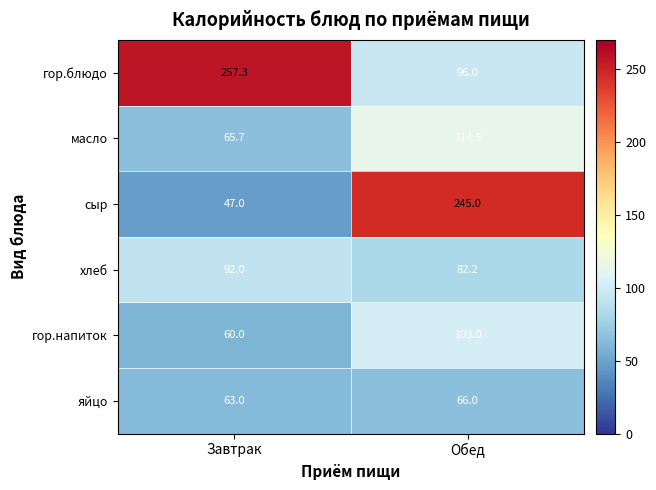

Rank the series at Обед from lowest to highest value.

яйцо, хлеб, гор.блюдо, гор.напиток, масло, сыр